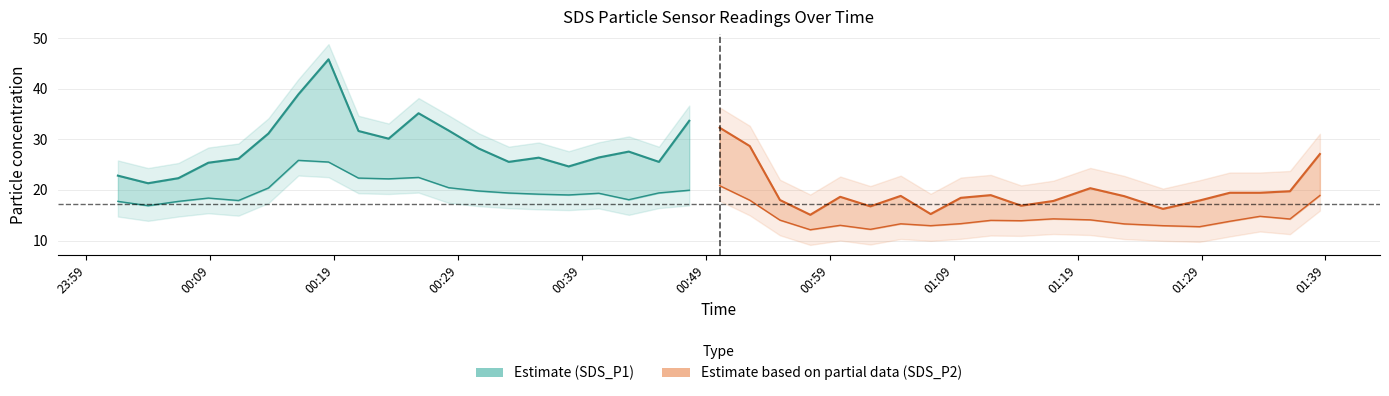

Count the number of categories in the chart.

40